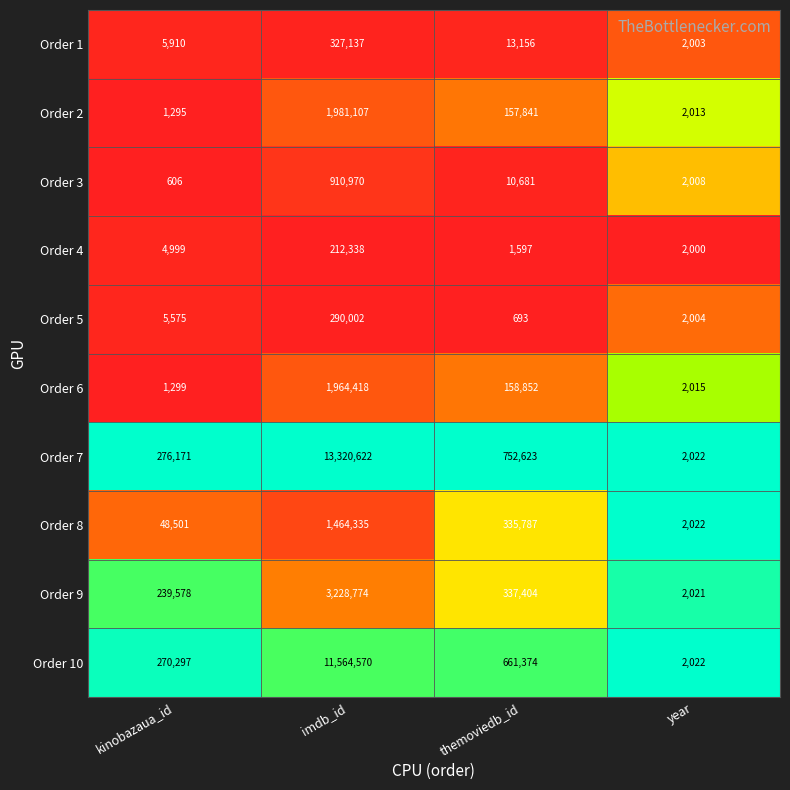

Is it true that Order 10 equals 270297 at kinobazaua_id?

True